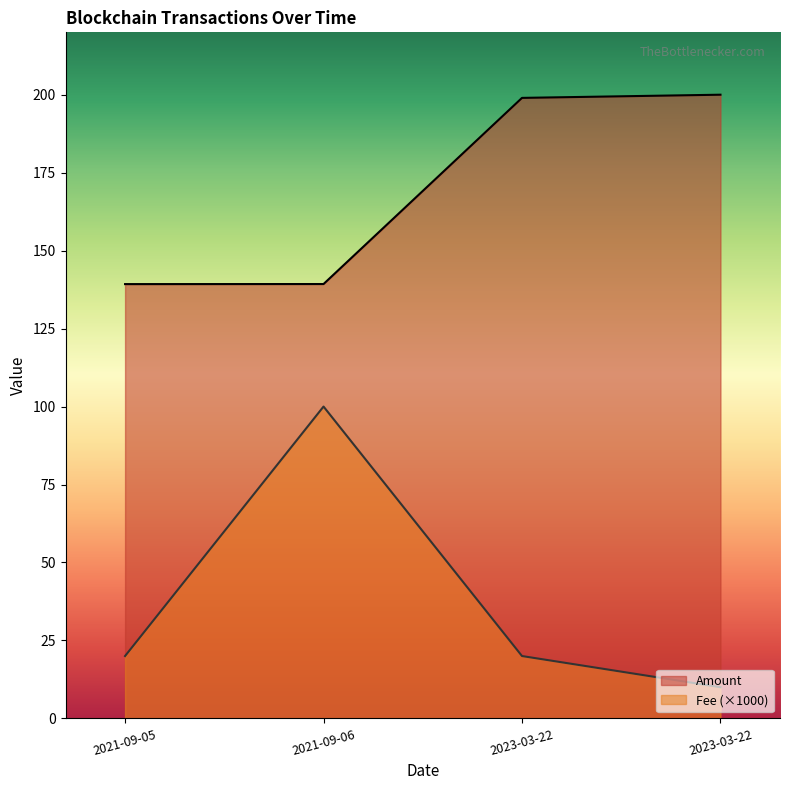

Which series changed the most between 2021-09-05 and 2021-09-06?

Fee